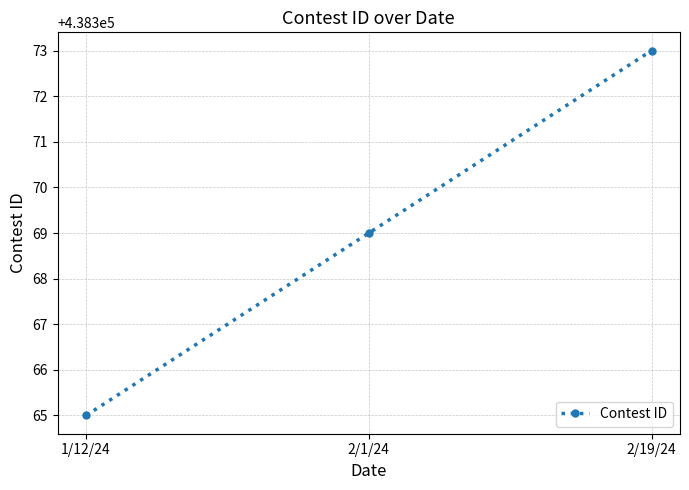

How many lines are shown in the chart?

1